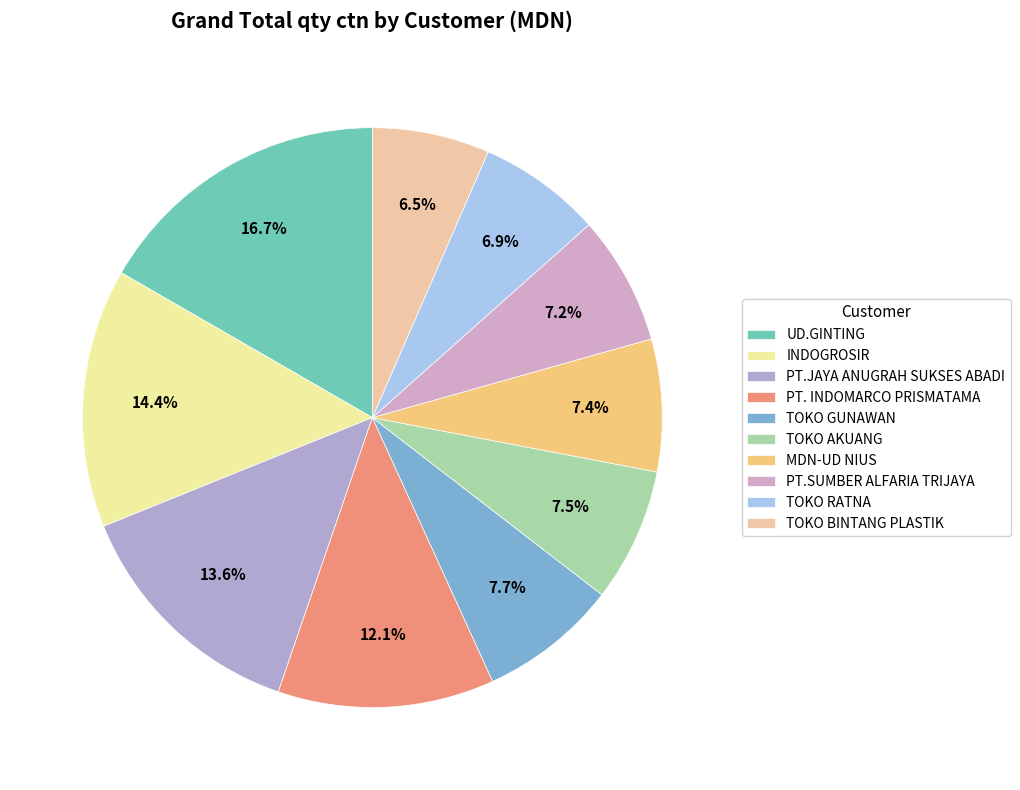

The INDOGROSIR slice represents 14% of the pie. True or false?

True